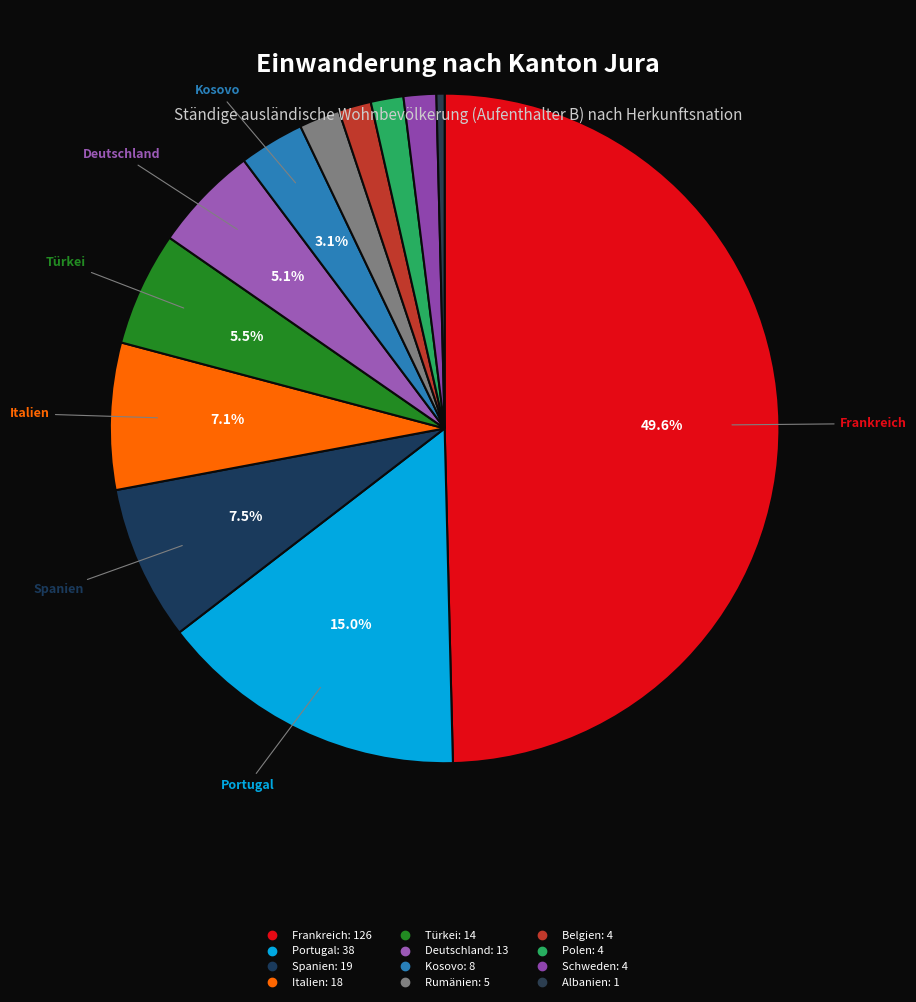

True or false: Deutschland accounts for 5% of the total.

True